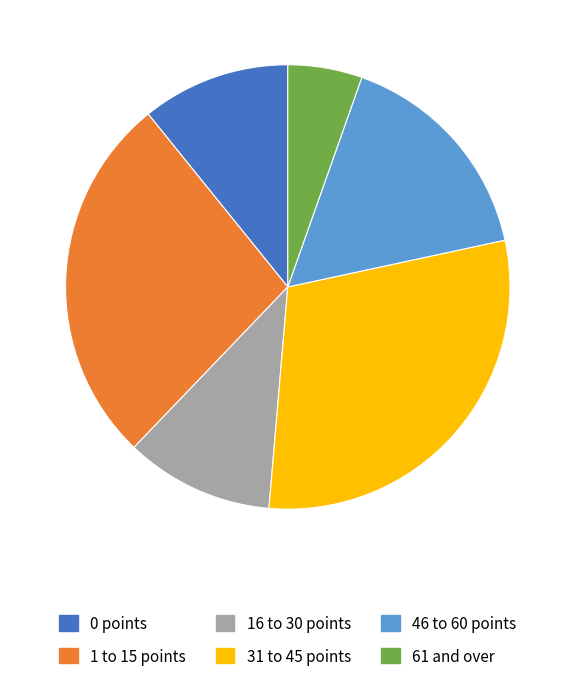

Approximately how many times larger is the value at 46 to 60 points compared to 16 to 30 points?

1.5